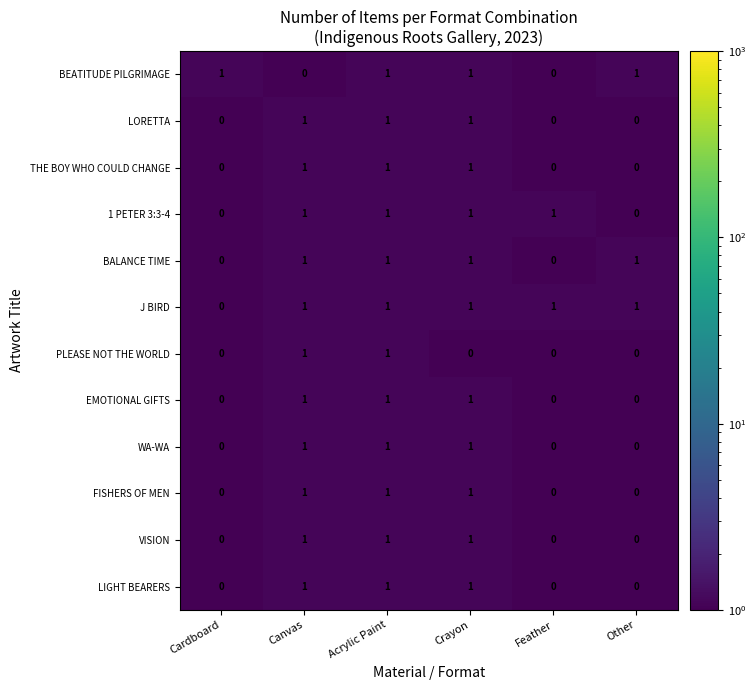

Count the BEATITUDE PILGRIMAGE values in the range 0 to 1.

6